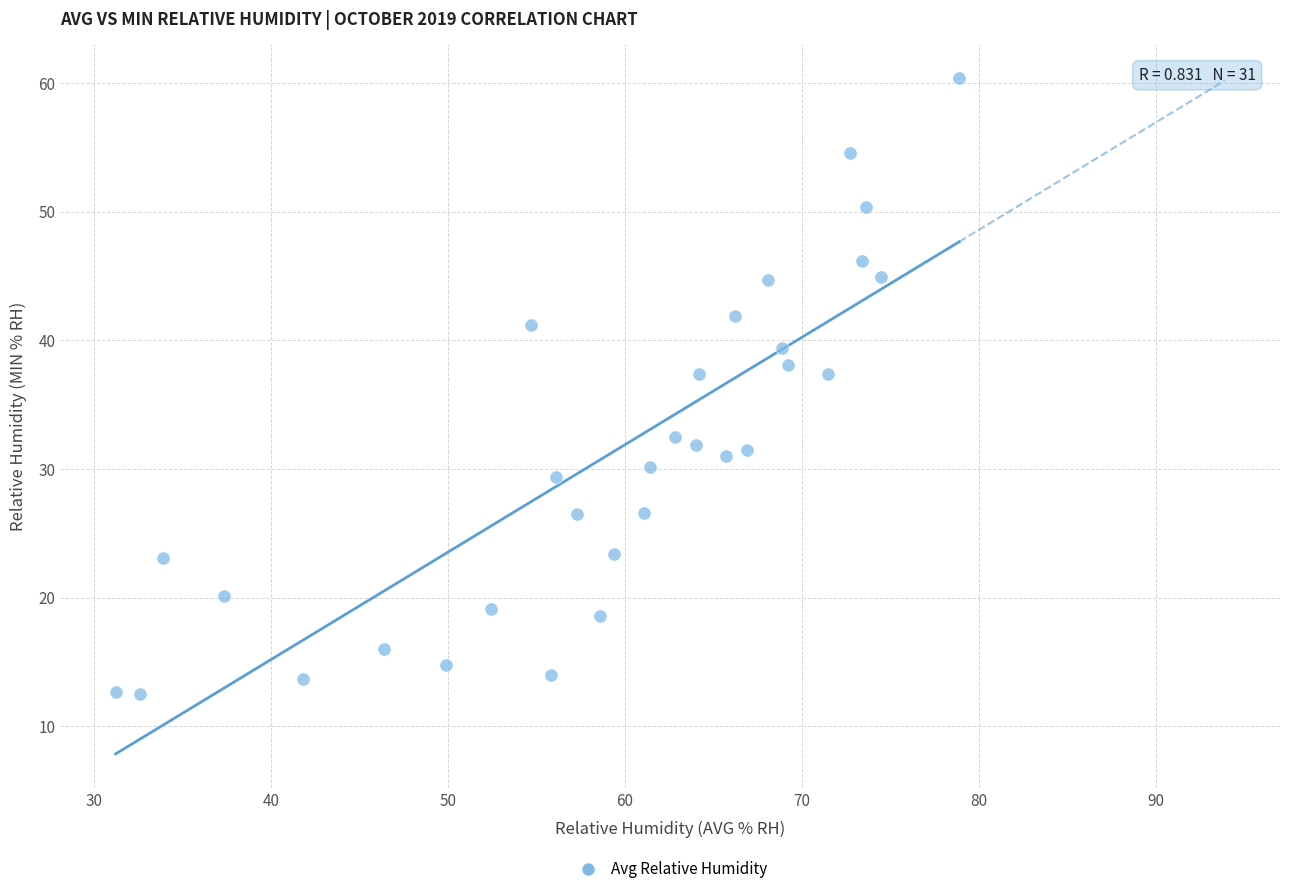

What is the range of X values (max minus min)?

47.7